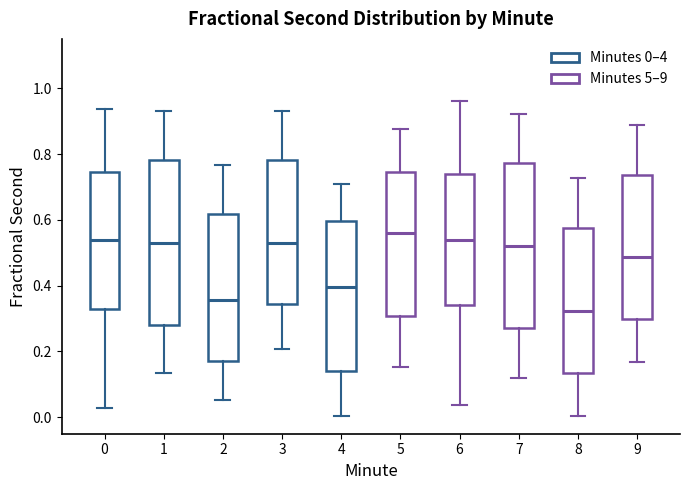

Reading left to right, transcribe this box plot: for each box, give where its median line is, the range the box spans, and where its two whiskers end, as read against the y-axis. The values are not printed on the chart, so give them approximately, as read against the axis.

0: median 0.54, box 0.34 to 0.74, whiskers 0.02 to 0.94
1: median 0.54, box 0.28 to 0.78, whiskers 0.14 to 0.94
2: median 0.36, box 0.18 to 0.62, whiskers 0.06 to 0.76
3: median 0.54, box 0.34 to 0.78, whiskers 0.20 to 0.92
4: median 0.40, box 0.14 to 0.60, whiskers 0.00 to 0.70
5: median 0.56, box 0.30 to 0.74, whiskers 0.16 to 0.88
6: median 0.54, box 0.34 to 0.74, whiskers 0.04 to 0.96
7: median 0.52, box 0.28 to 0.78, whiskers 0.12 to 0.92
8: median 0.32, box 0.14 to 0.58, whiskers 0.00 to 0.72
9: median 0.48, box 0.30 to 0.74, whiskers 0.16 to 0.88